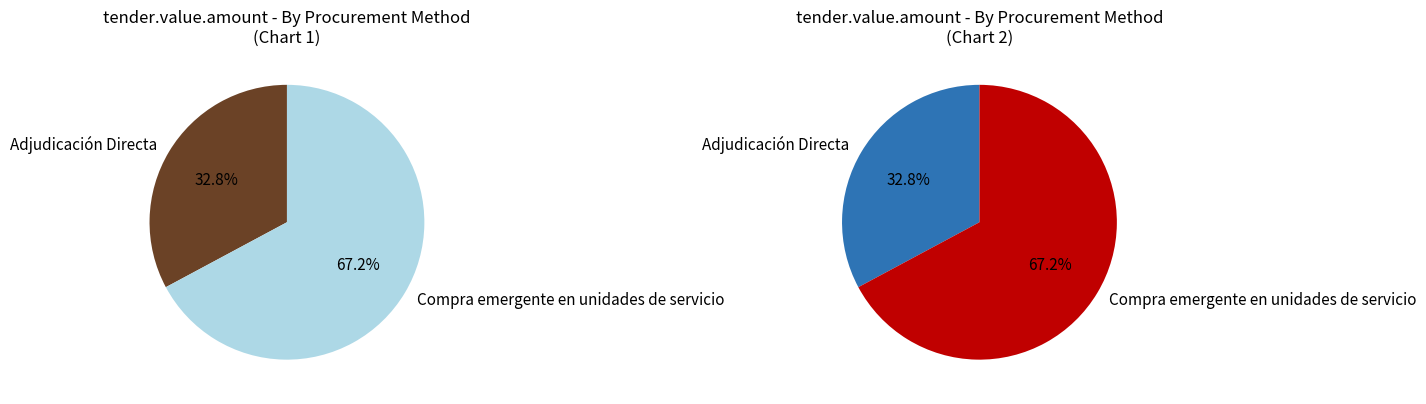

Which slice is the largest?

Compra emergente en unidades de servicio